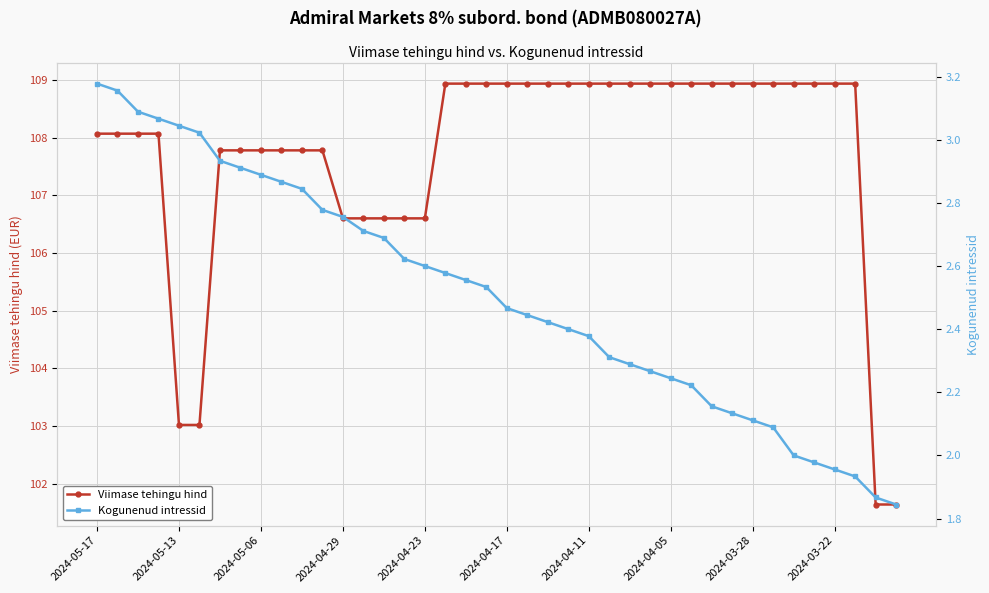

The value of Viimase tehingu hind at 2024-04-29 is 106.6. True or false?

True